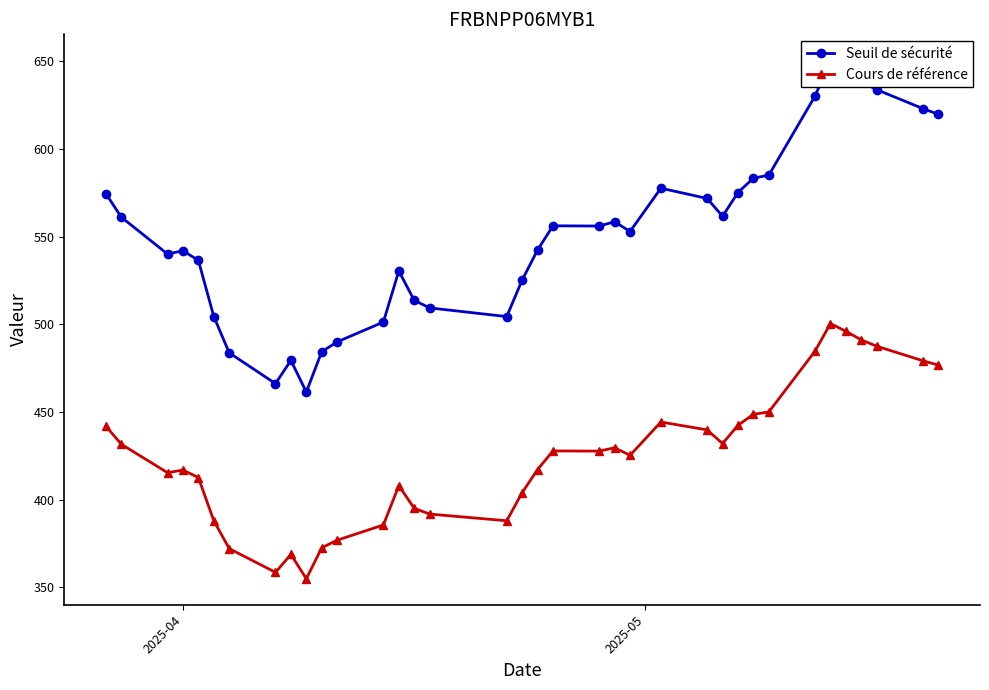

Is the value of Seuil de sécurité at 2025-04 greater than the value of Cours de référence at 27?

Yes